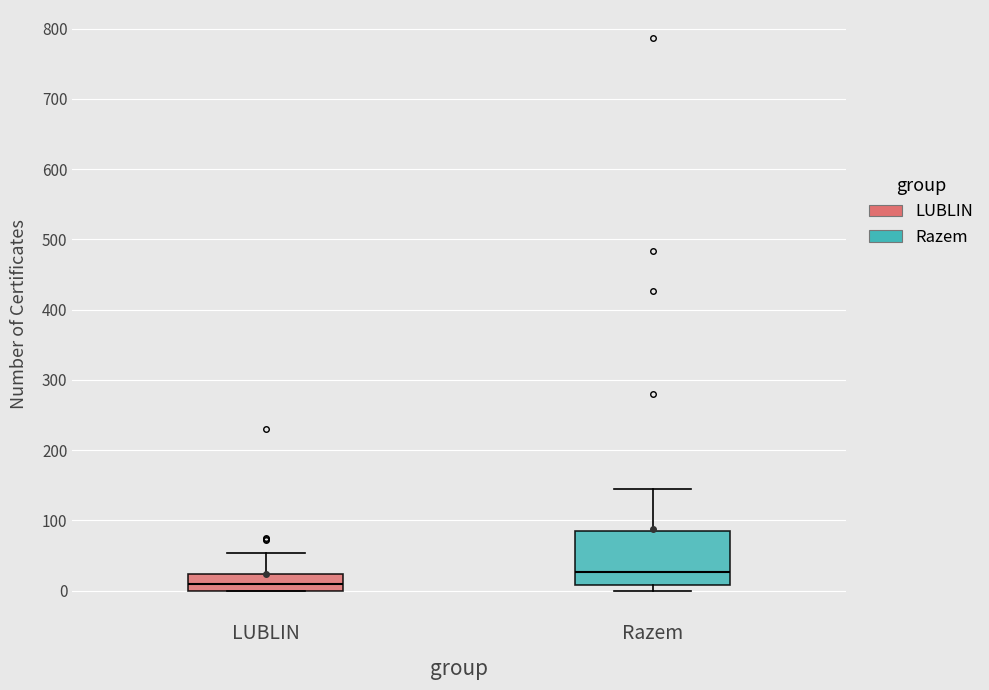

Reading left to right, transcribe this box plot: for each box, give where its median line is, the range the box spans, and where its two whiskers end, as read against the y-axis. The values are not printed on the chart, so give them approximately, as read against the axis.

LUBLIN: median 10, box 0 to 20, whiskers 0 to 50
Razem: median 30, box 10 to 90, whiskers 0 to 150